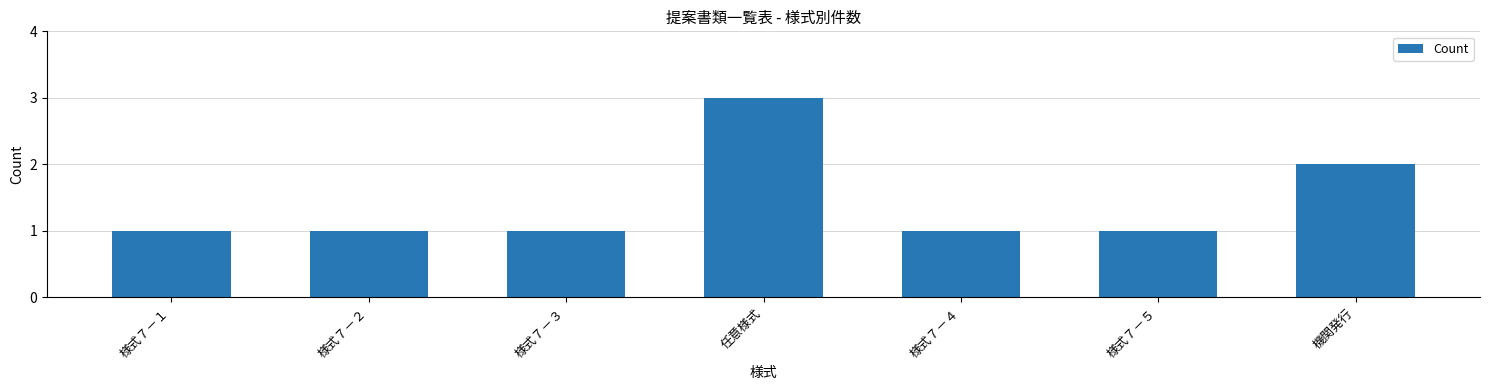

The value at 機関発行 is 2. True or false?

True